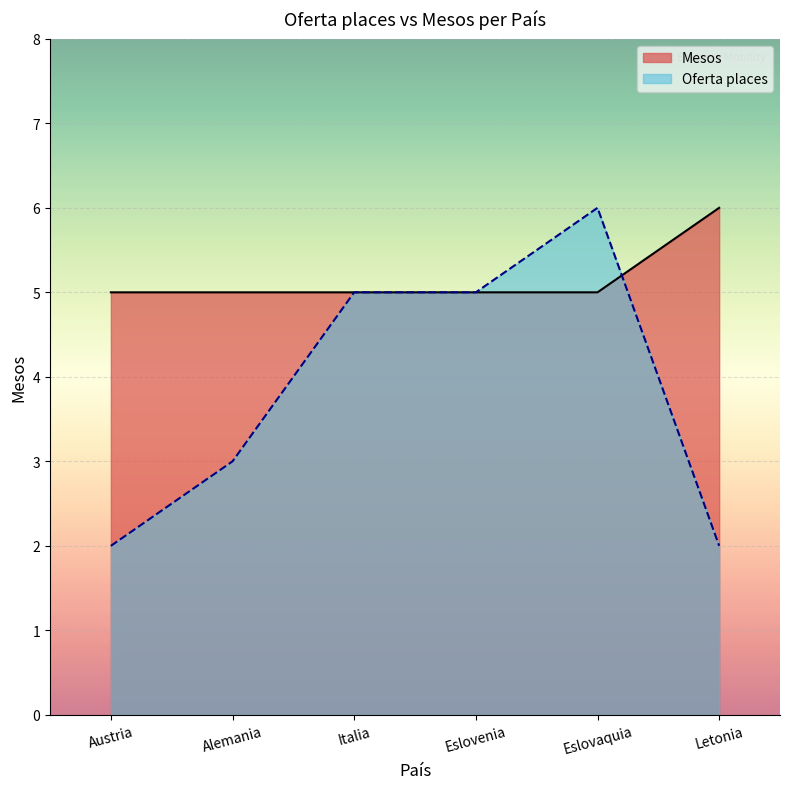

What is the difference between the maximum and minimum values?

1